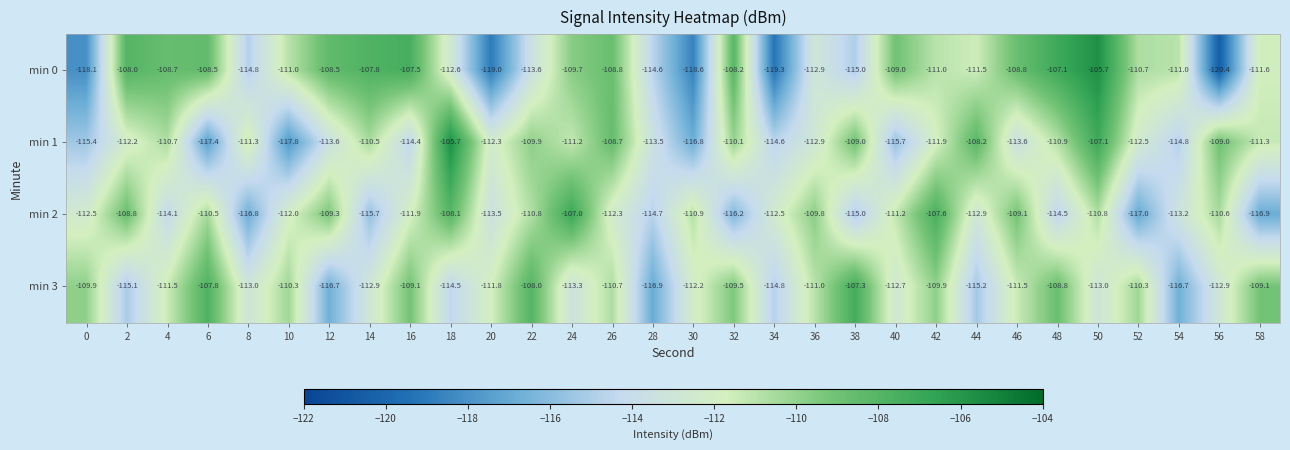

At which category is the sum across all series the highest?

50